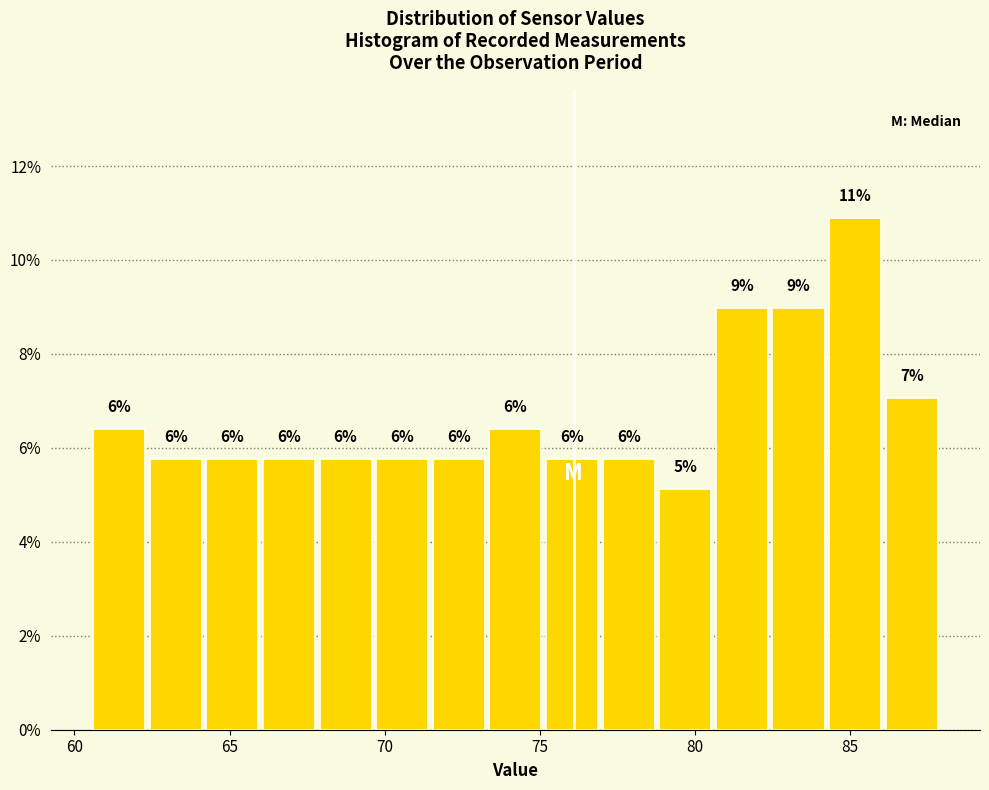

Around what value on the x-axis is the tallest bar? Give the approximate position of its centre, as read against the axis.

85.0